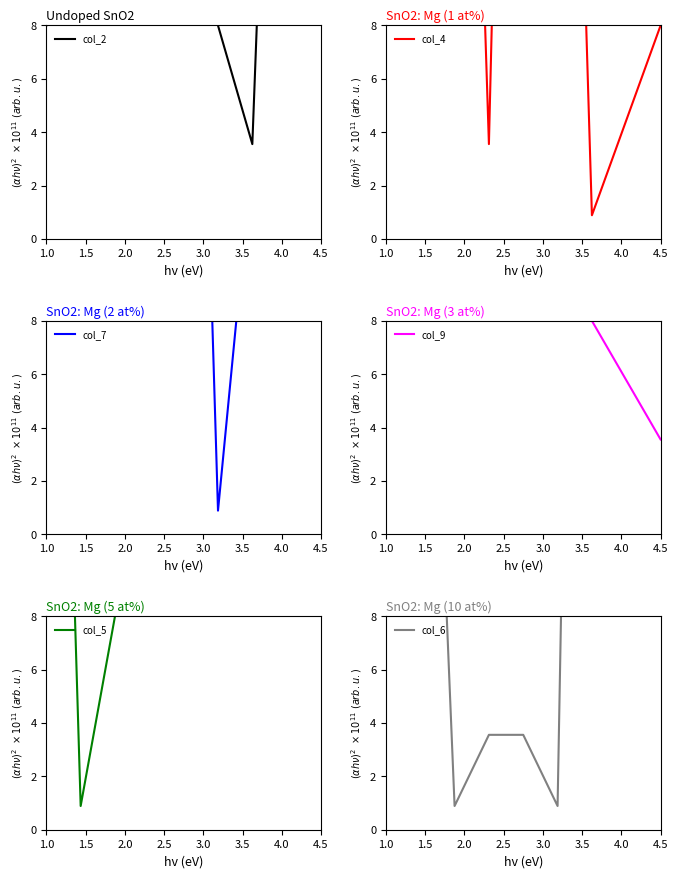

What is the difference between the maximum and second lowest values in the col_2 series?

64.0